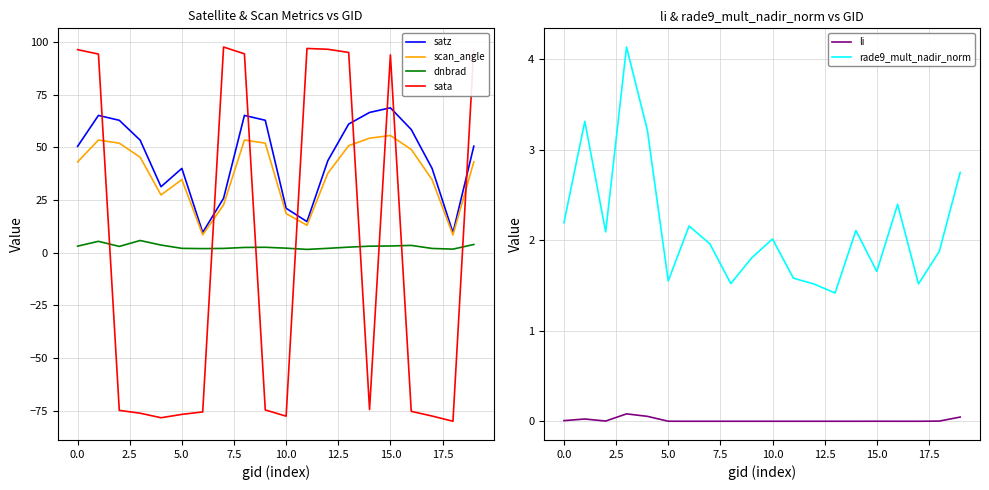

Reading left to right, transcribe all the data shown in this chart.

satz: 50.5	65.2	62.8	53.4	31.3	40.0	9.6	25.8	65.1	62.8	21.1	14.7	43.7	61.0	66.6	68.8	58.5	40.0	9.5	50.5
scan_angle: 43.1	53.5	52.0	45.3	27.4	34.7	8.5	22.7	53.5	52.0	18.5	13.0	37.7	50.8	54.3	55.6	49.0	34.6	8.4	43.1
dnbrad: 3.1	5.4	3.0	5.8	3.6	2.0	1.9	2.0	2.5	2.5	2.1	1.5	2.0	2.6	3.1	3.2	3.4	2.0	1.7	3.9
sata: 96.4	94.3	-74.9	-76.2	-78.4	-76.8	-75.6	97.6	94.4	-74.7	-77.6	96.9	96.5	95.0	-74.5	93.9	-75.3	-77.6	-80.0	96.5
li: 0.0	0.0	0.0	0.1	0.1	0.0	0.0	0.0	0.0	0.0	0.0	0.0	0.0	0.0	0.0	0.0	0.0	0.0	0.0	0.0
rade9_mult_nadir_norm: 2.2	3.3	2.1	4.1	3.2	1.5	2.2	2.0	1.5	1.8	2.0	1.6	1.5	1.4	2.1	1.7	2.4	1.5	1.9	2.7